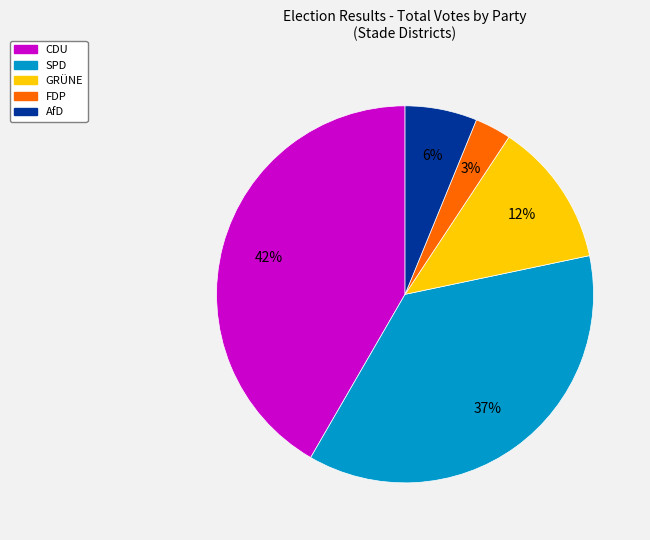

How many slices are in this pie chart?

5